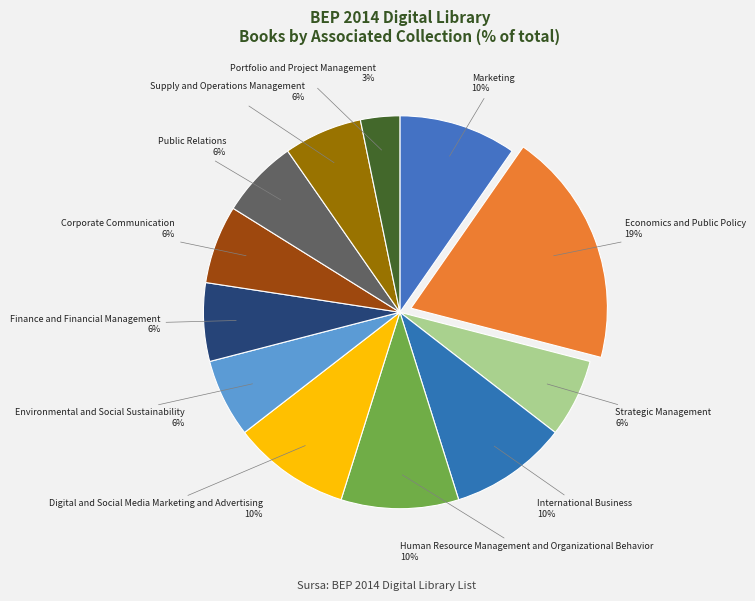

Between Finance and Financial Management and Portfolio and Project Management, which is larger?

Finance and Financial Management